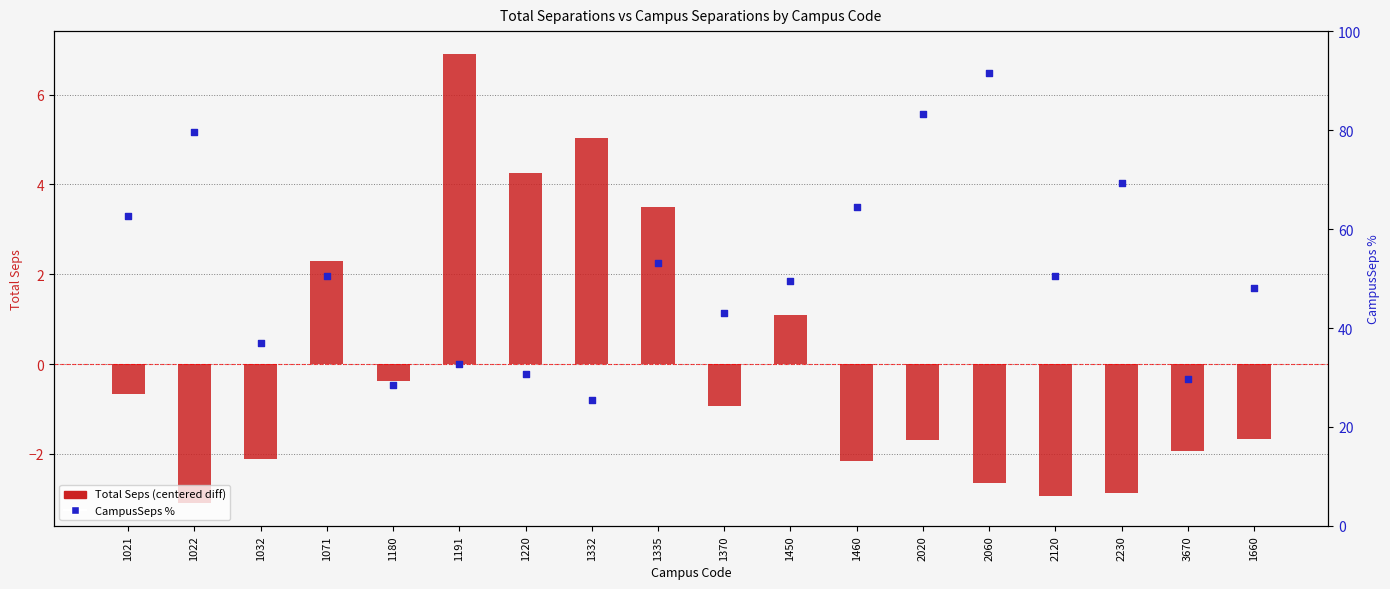

At how many categories does at least one series exceed 20?

18